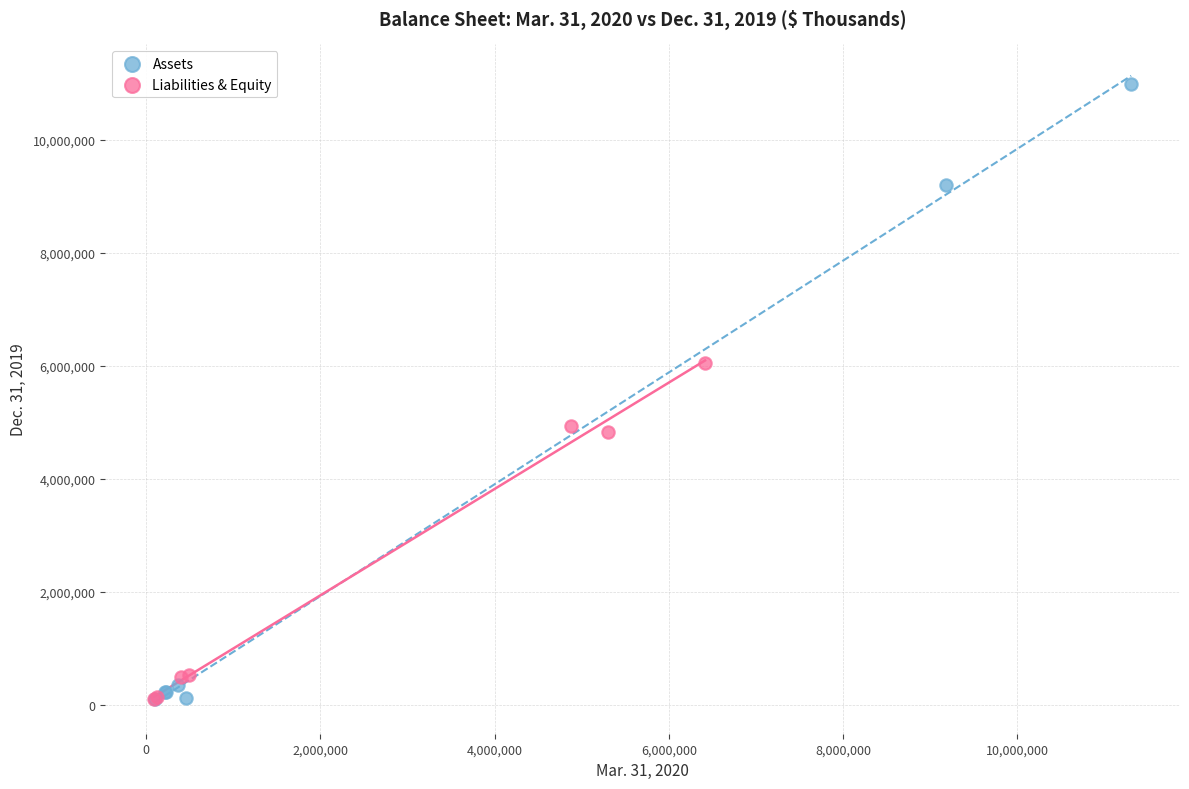

Which series contains the highest Y value?

Assets